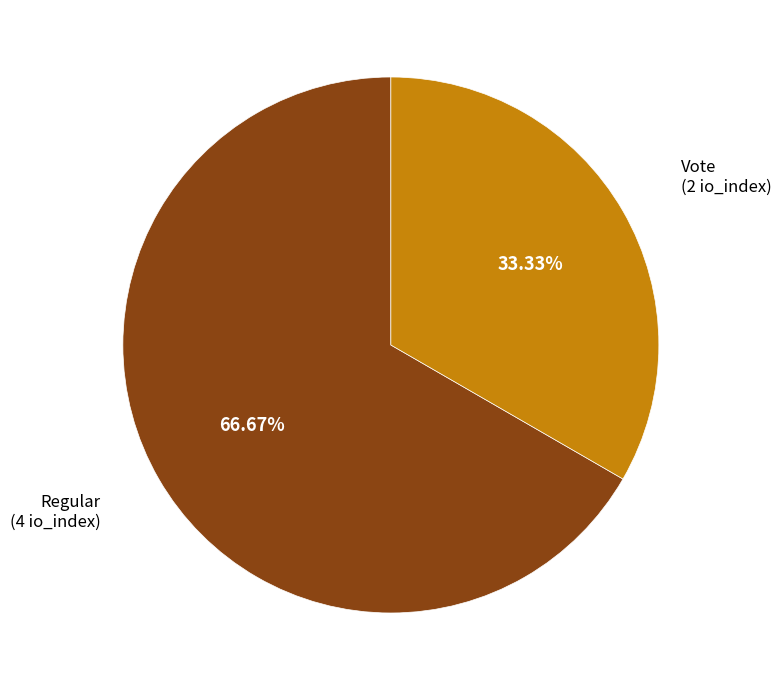

Is there any slice that represents more than half of the pie?

Yes